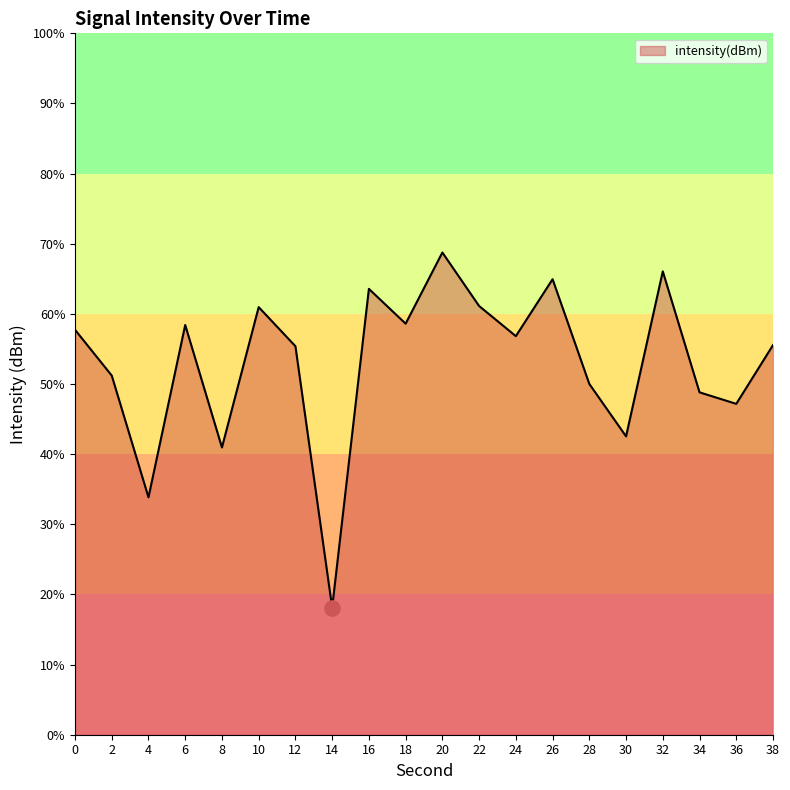

What is the change in value from 20 to 32?

-1.3